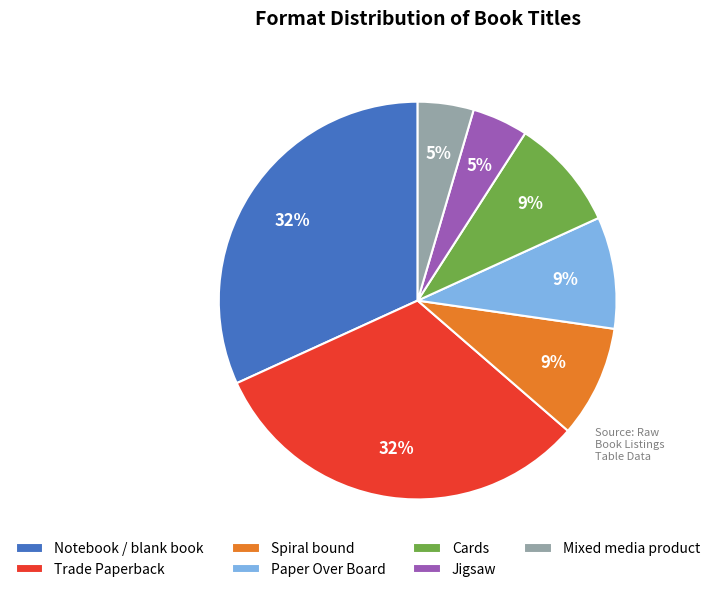

Which has a higher value, Mixed media product or Trade Paperback?

Trade Paperback